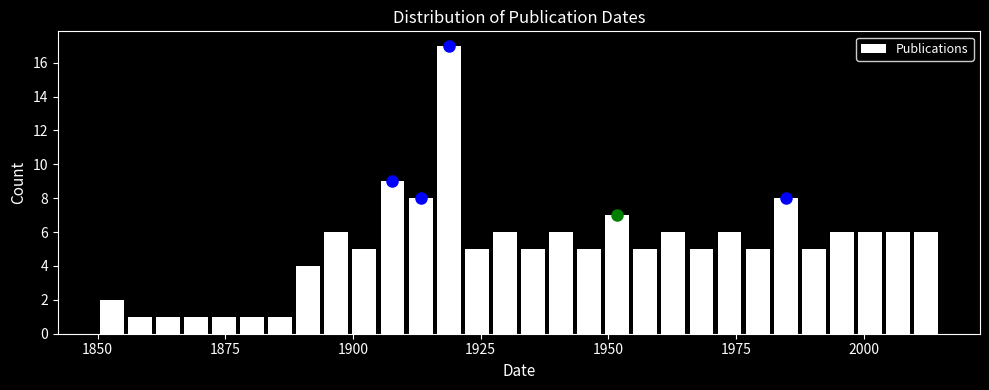

Read against the x-axis, roughly where is the centre of the tallest bar?

1920